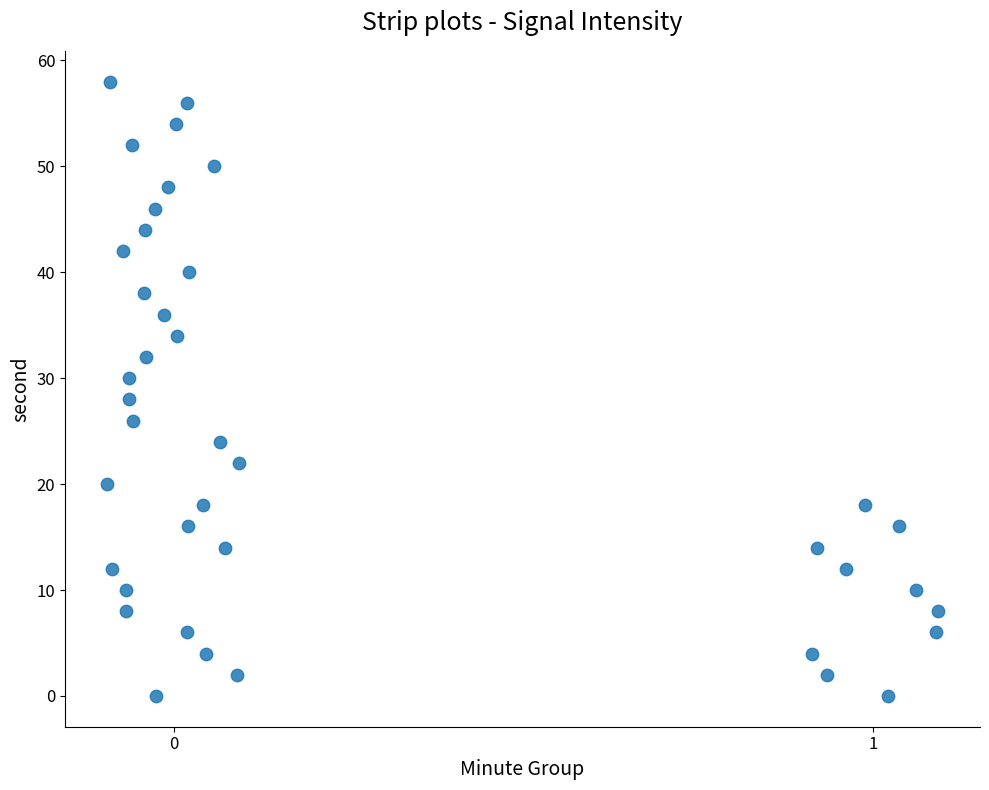

What is the range of Y values (max minus min)?

58